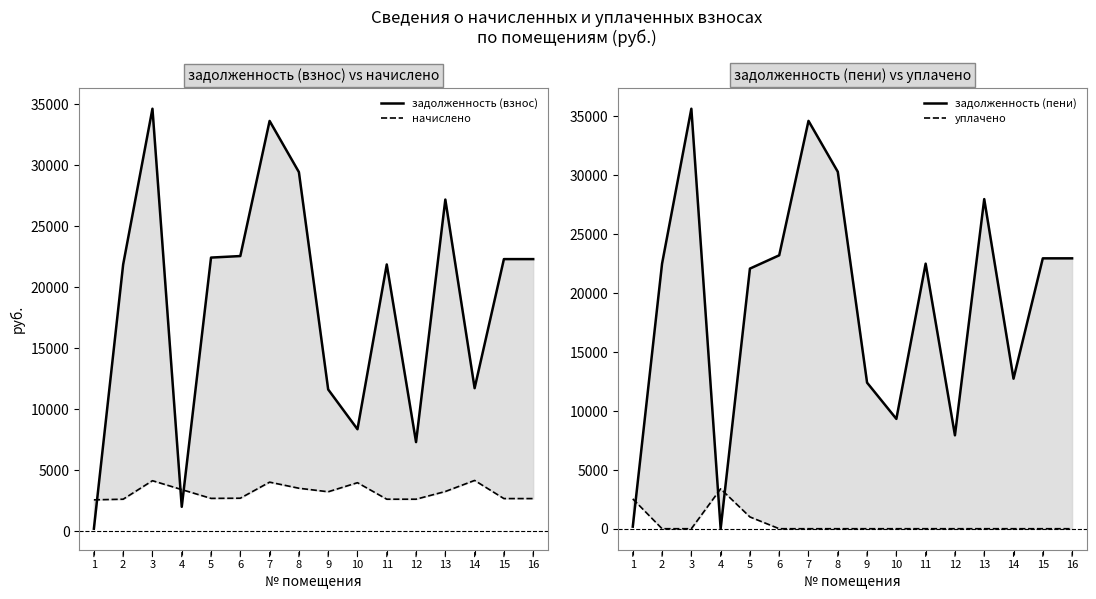

After their last crossing, which series has the higher values: задолженность (пени) or начислено?

задолженность (пени)